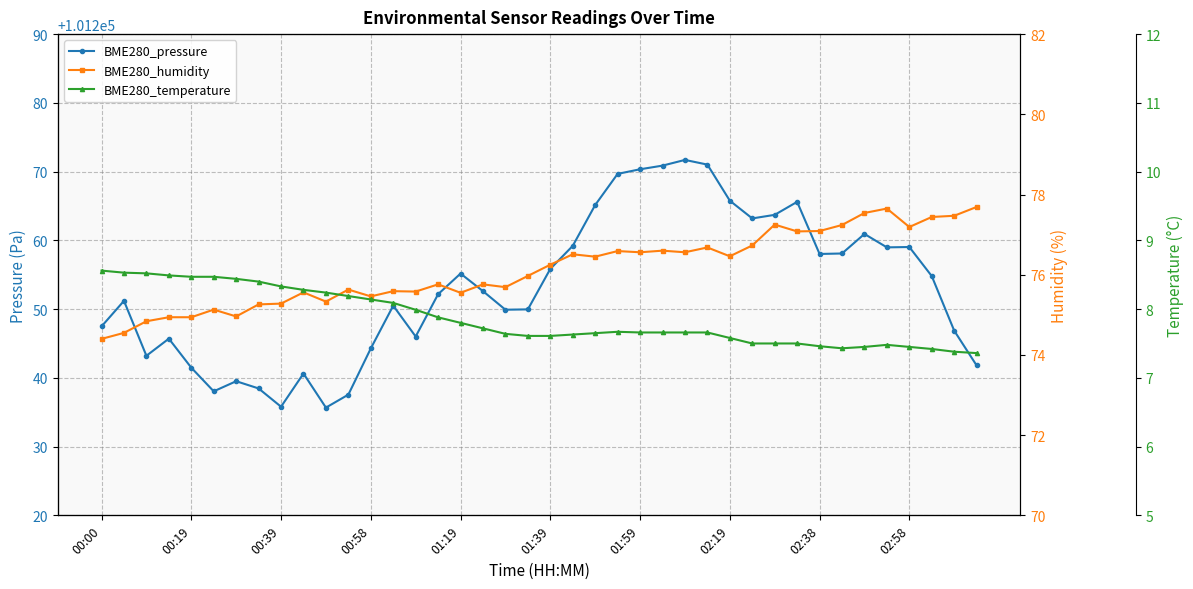

How many values in the BME280_pressure series are below 101252?

19